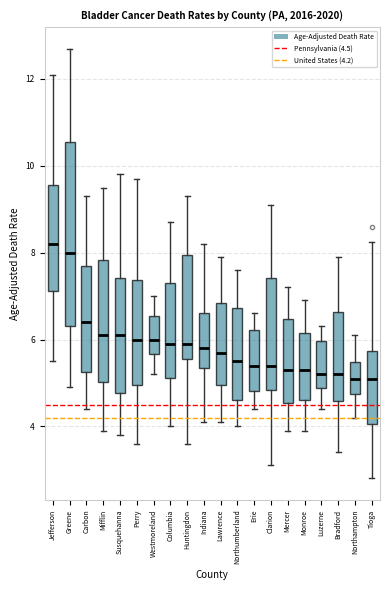

Reading left to right, transcribe this box plot: for each box, give where its median line is, the range the box spans, and where its two whiskers end, as read against the y-axis. The values are not printed on the chart, so give them approximately, as read against the axis.

Jefferson: median 8.2, box 7.2 to 9.6, whiskers 5.6 to 12.2
Greene: median 8.0, box 6.4 to 10.6, whiskers 5.0 to 12.8
Carbon: median 6.4, box 5.2 to 7.6, whiskers 4.4 to 9.4
Mifflin: median 6.2, box 5.0 to 7.8, whiskers 4.0 to 9.6
Susquehanna: median 6.2, box 4.8 to 7.4, whiskers 3.8 to 9.8
Perry: median 6.0, box 5.0 to 7.4, whiskers 3.6 to 9.8
Westmoreland: median 6.0, box 5.6 to 6.6, whiskers 5.2 to 7.0
Columbia: median 6.0, box 5.2 to 7.4, whiskers 4.0 to 8.8
Huntingdon: median 6.0, box 5.6 to 8.0, whiskers 3.6 to 9.4
Indiana: median 5.8, box 5.4 to 6.6, whiskers 4.2 to 8.2
Lawrence: median 5.8, box 5.0 to 6.8, whiskers 4.2 to 8.0
Northumberland: median 5.6, box 4.6 to 6.8, whiskers 4.0 to 7.6
Erie: median 5.4, box 4.8 to 6.2, whiskers 4.4 to 6.6
Clarion: median 5.4, box 4.8 to 7.4, whiskers 3.2 to 9.2
Mercer: median 5.4, box 4.6 to 6.4, whiskers 4.0 to 7.2
Monroe: median 5.4, box 4.6 to 6.2, whiskers 4.0 to 7.0
Luzerne: median 5.2, box 4.8 to 6.0, whiskers 4.4 to 6.4
Bradford: median 5.2, box 4.6 to 6.6, whiskers 3.4 to 8.0
Northampton: median 5.2, box 4.8 to 5.4, whiskers 4.2 to 6.2
Tioga: median 5.2, box 4.0 to 5.8, whiskers 2.8 to 8.2